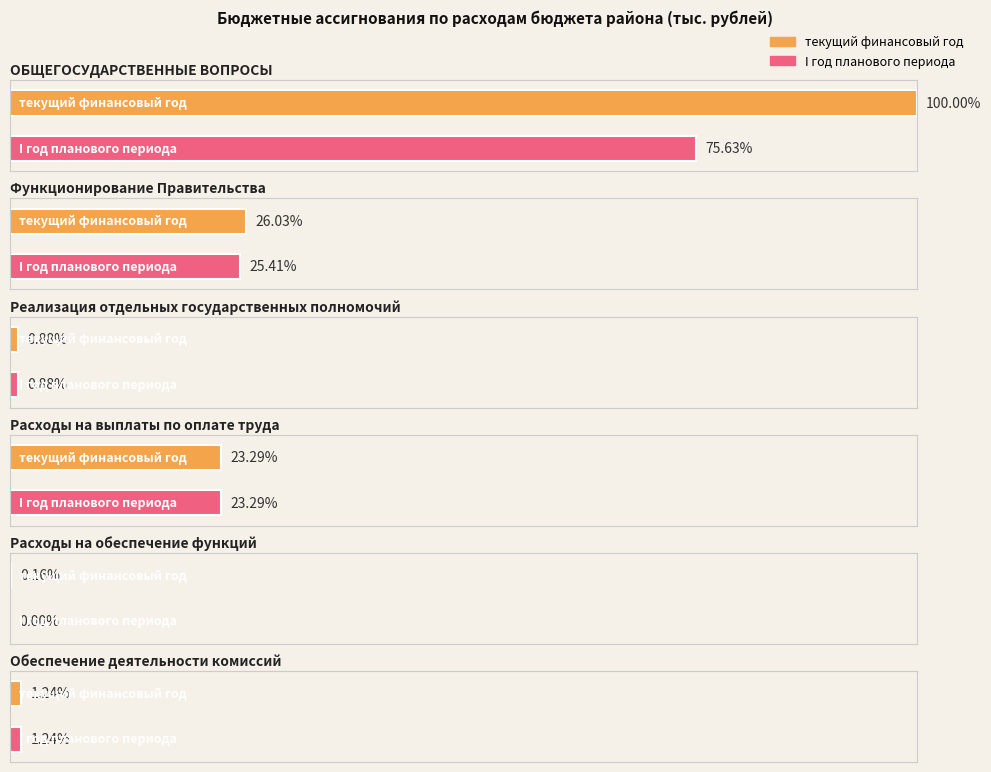

What is the difference between the maximum and minimum values in the I год планового периода series?

21616300